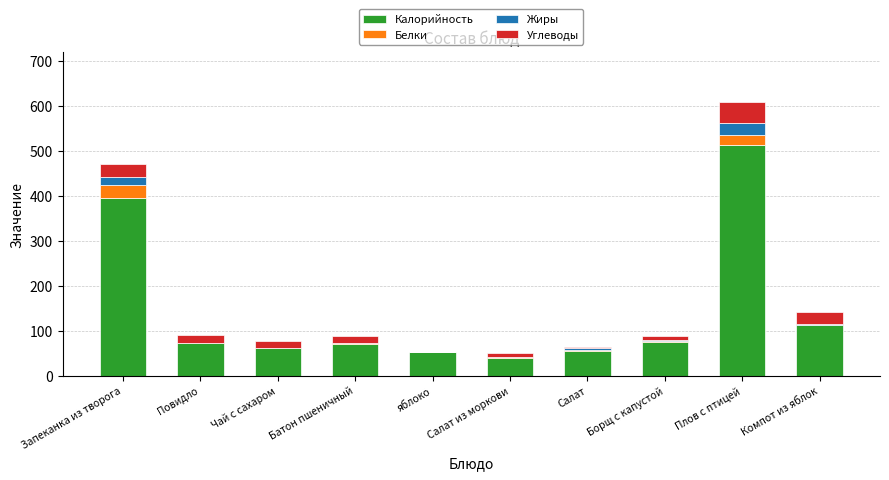

Is it true that Калорийность equals 52.1 at яблоко?

True